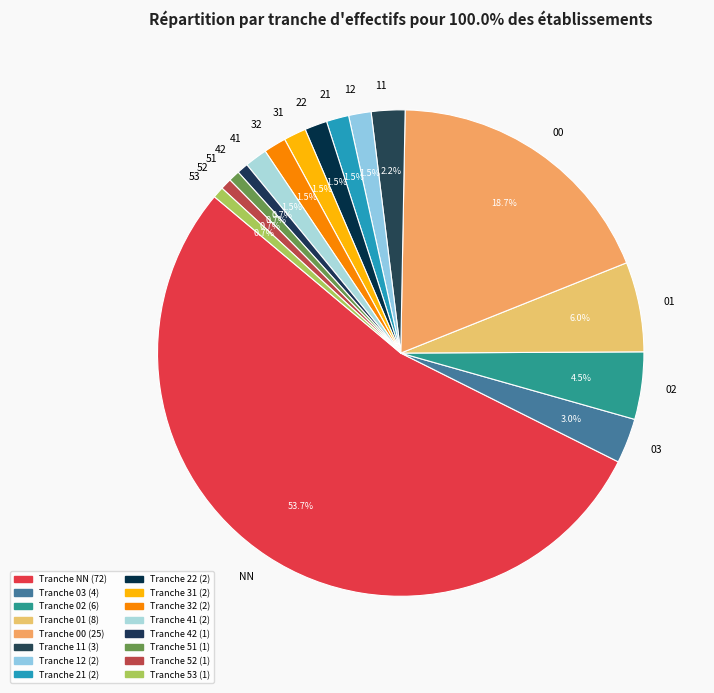

To the nearest percent, what is the combined percentage of 00 and 32?

20%